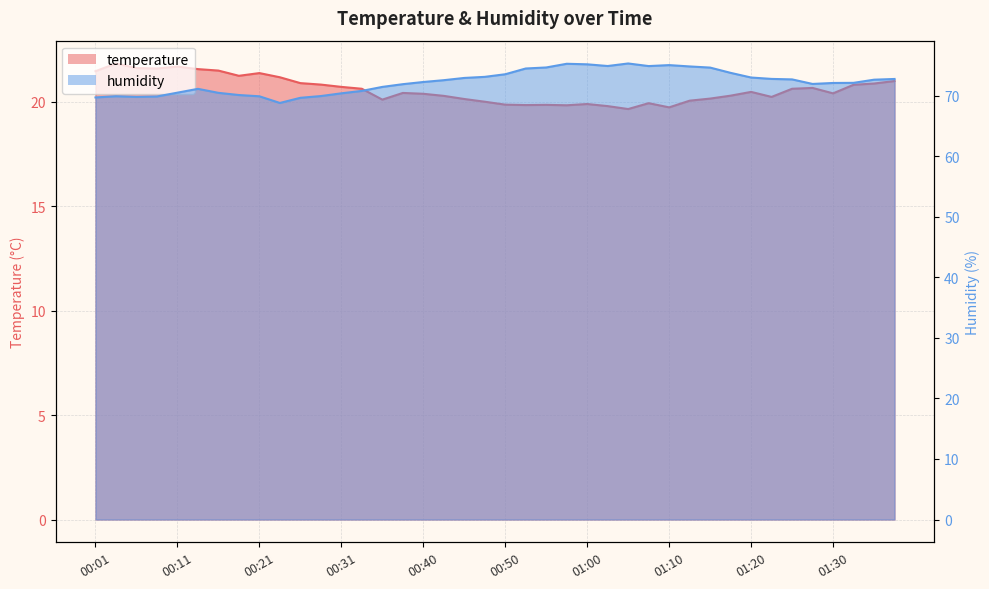

How many data points does each series have?

40